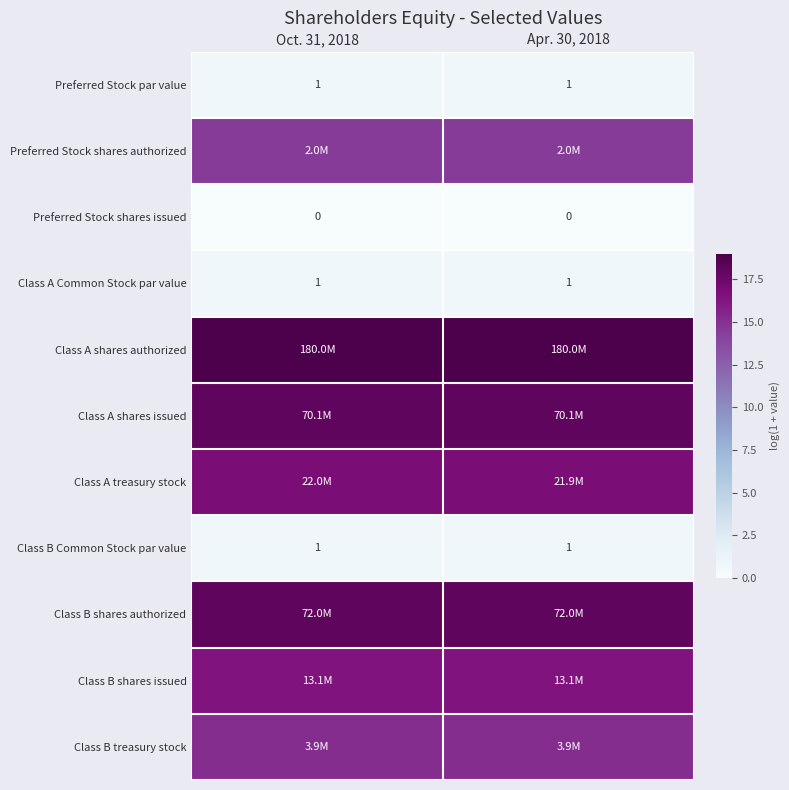

What is the average value of the Class A treasury stock series?

16.9